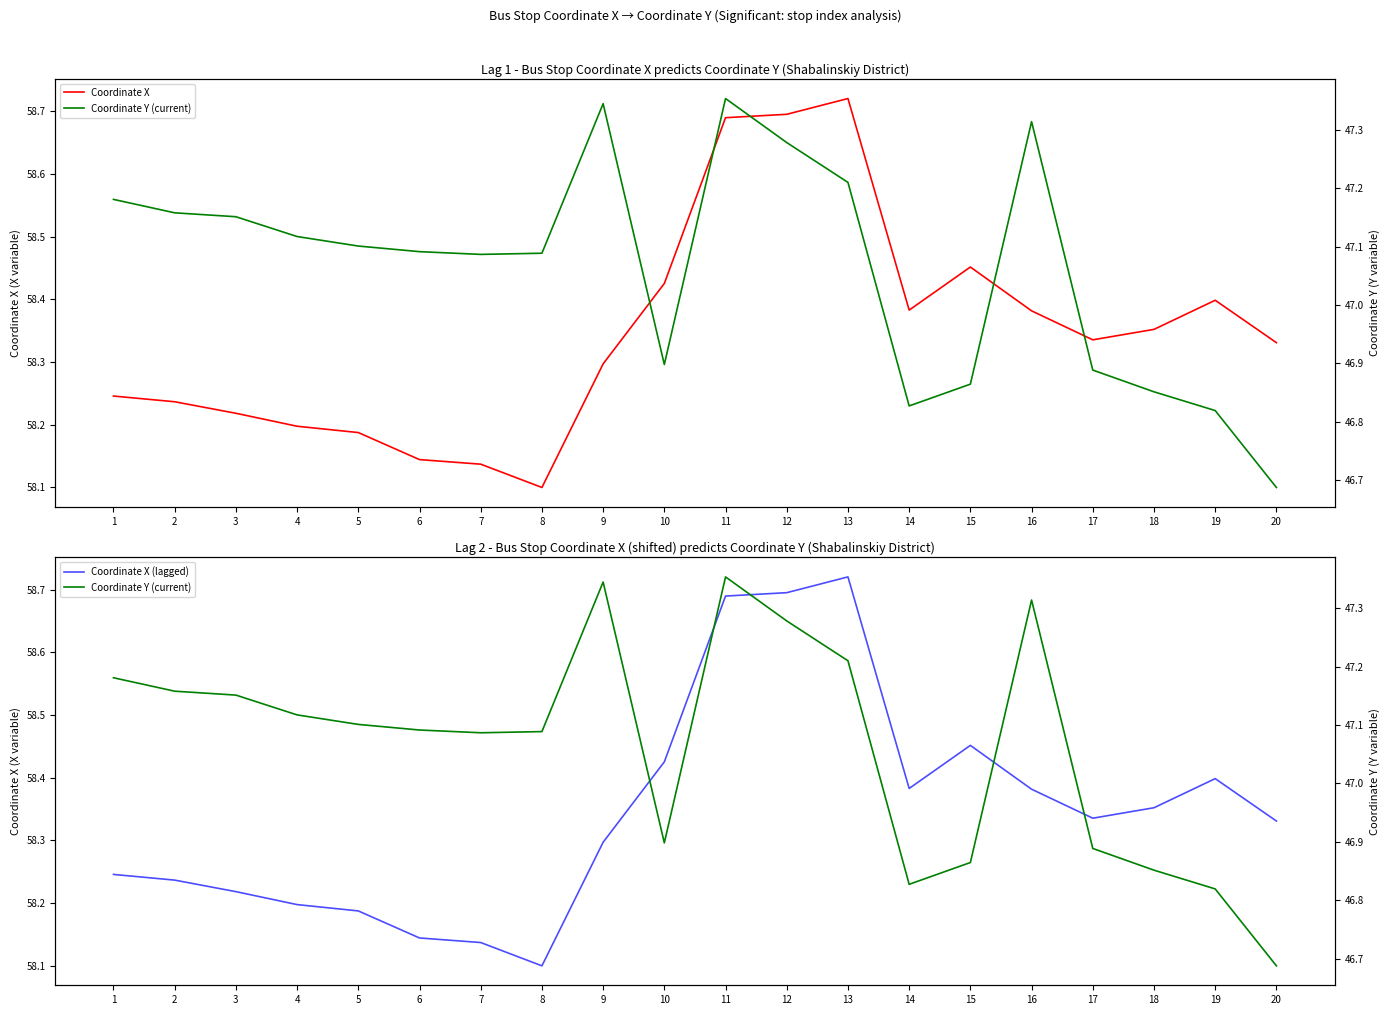

What is the difference between the maximum and minimum values in the Coordinate Y (current) series?

0.7